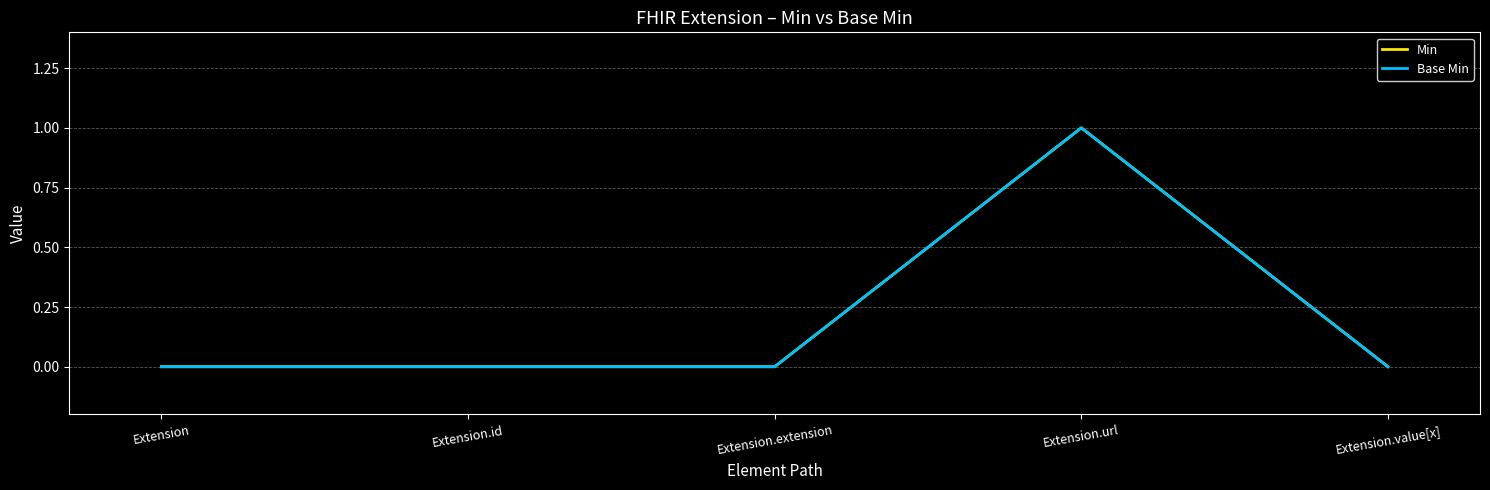

What is the sum of all Min values?

1